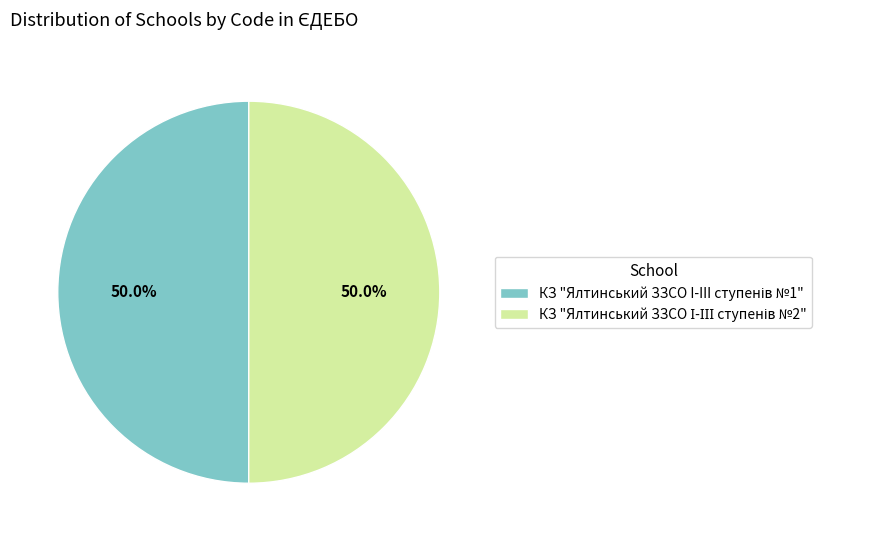

Count the number of slices in the pie.

2